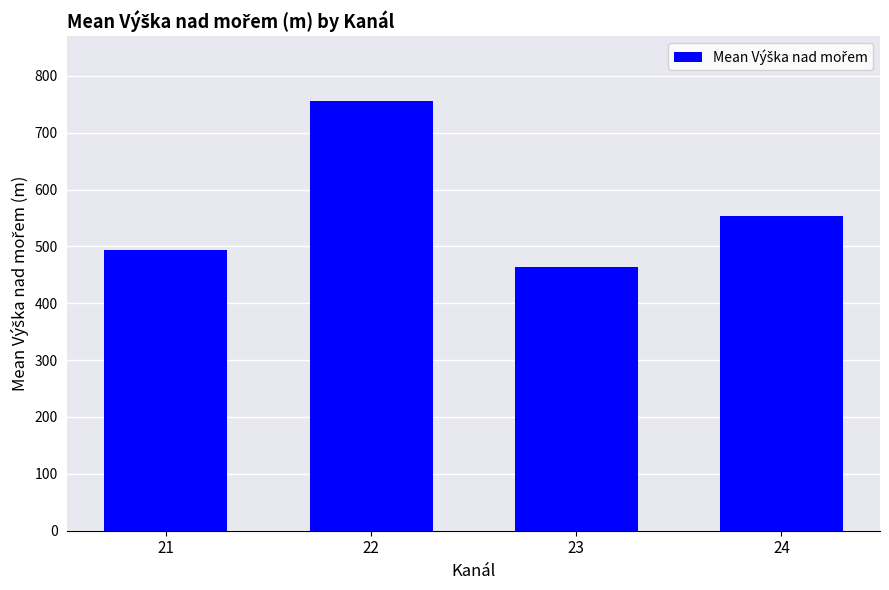

The value at 23 is 464. True or false?

True